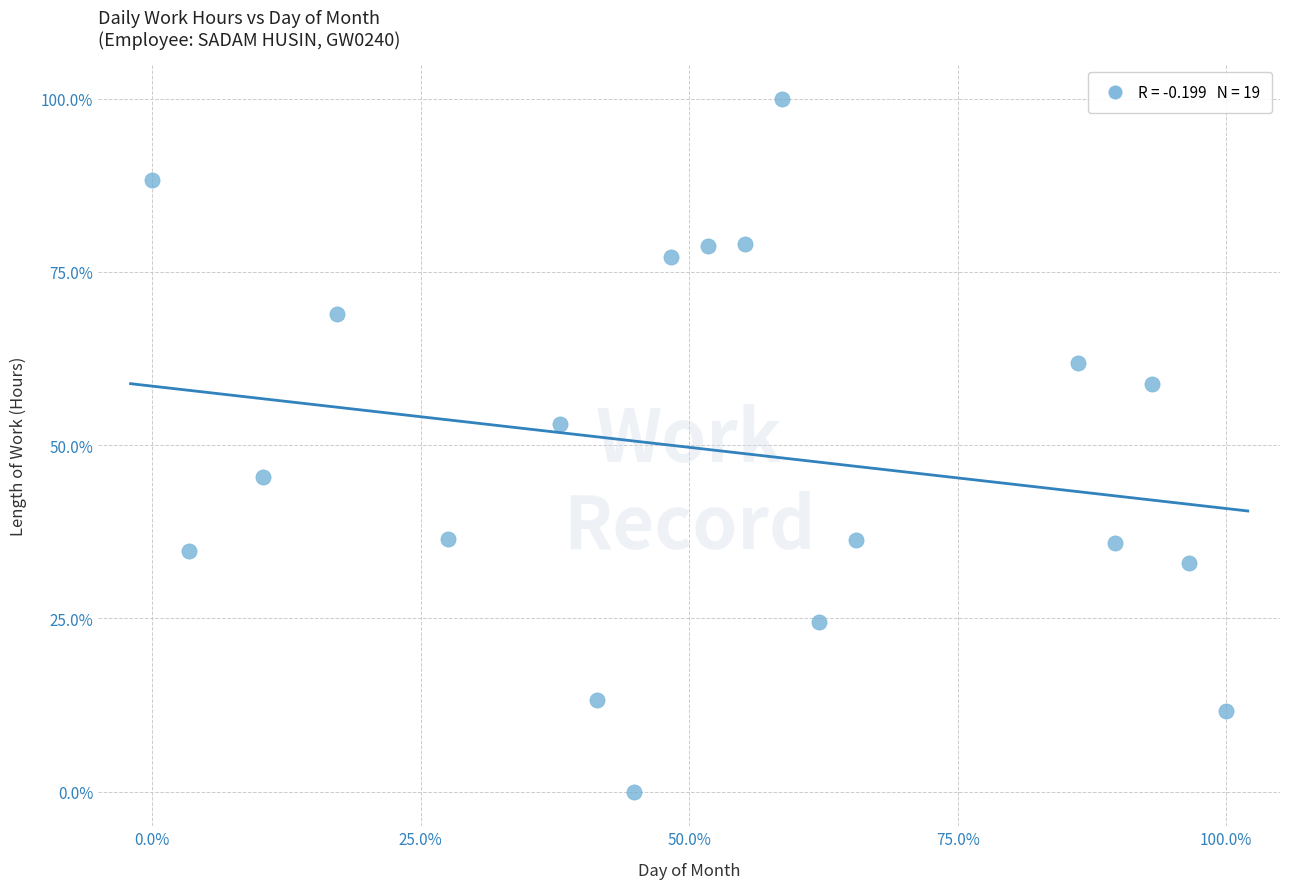

What is the range of X values (max minus min)?

100.0